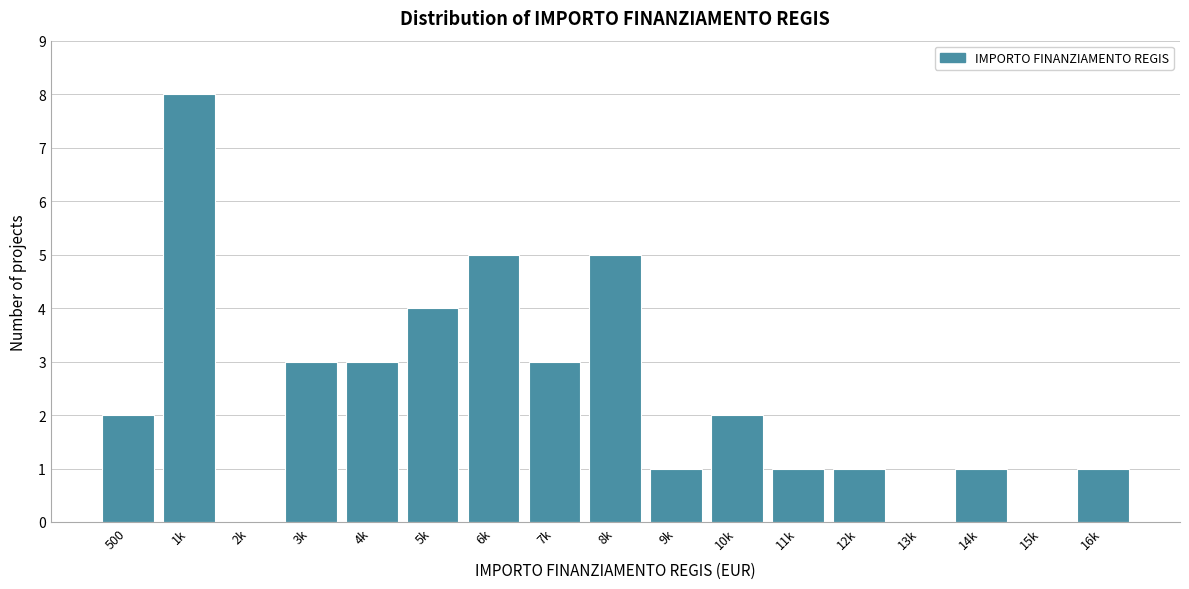

Reading left to right, list all the values displayed in this chart.

500=2	1k=8	2k=0	3k=3	4k=3	5k=4	6k=5	7k=3	8k=5	9k=1	10k=2	11k=1	12k=1	13k=0	14k=1	15k=0	16k=1